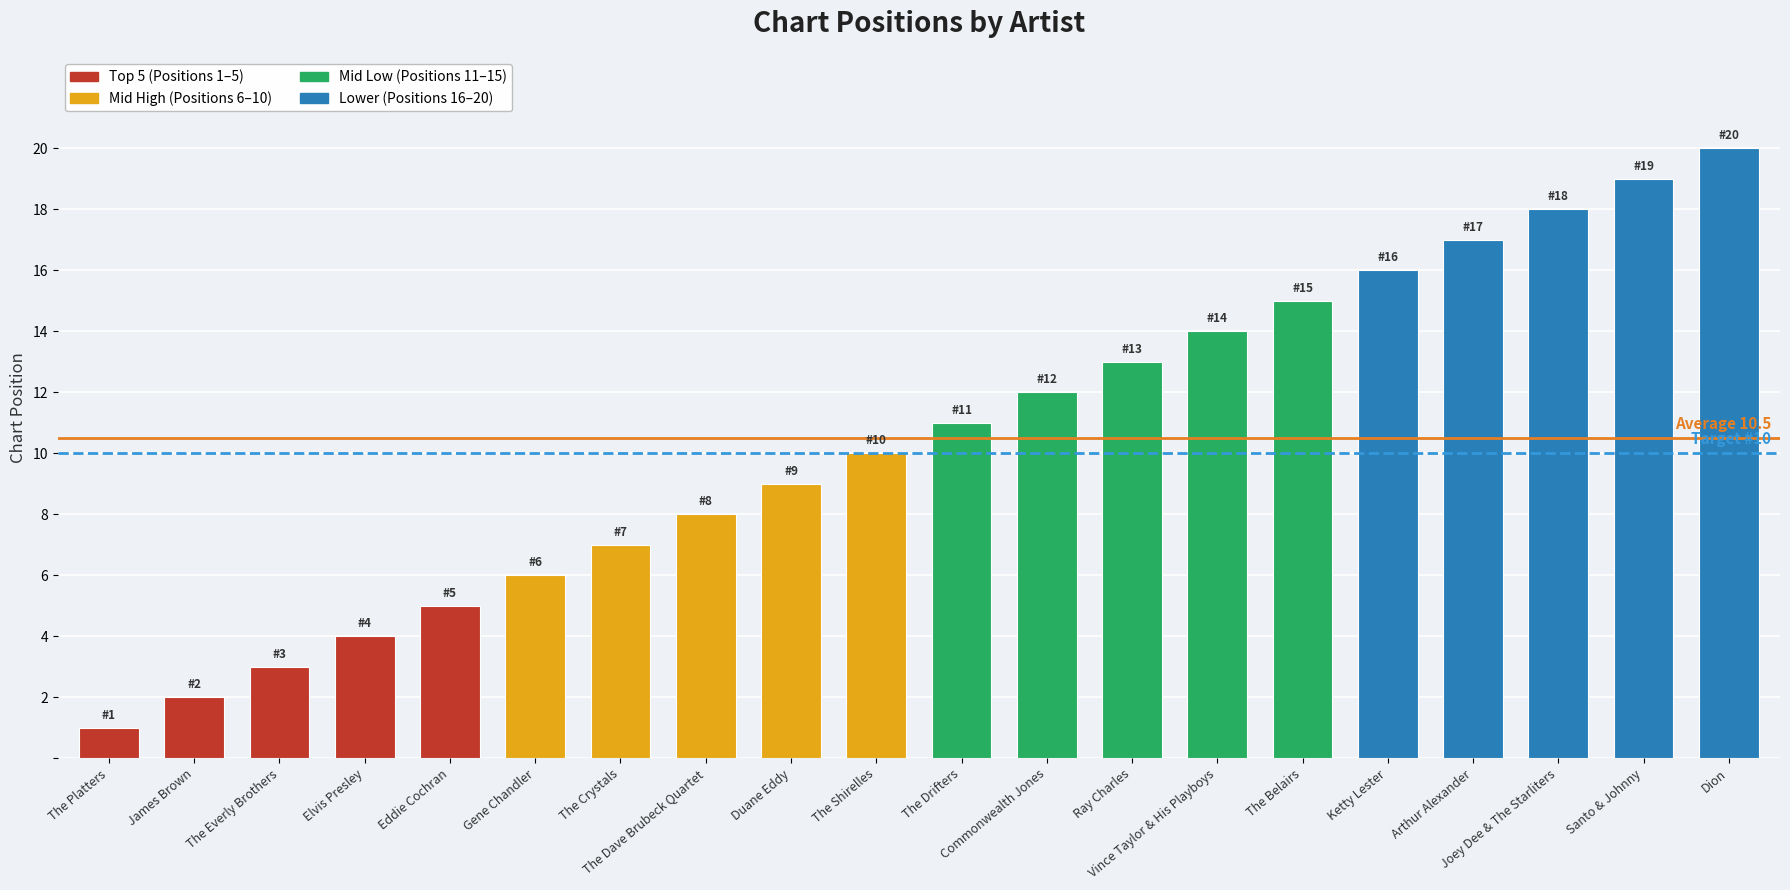

What is the difference between the maximum and minimum values?

19